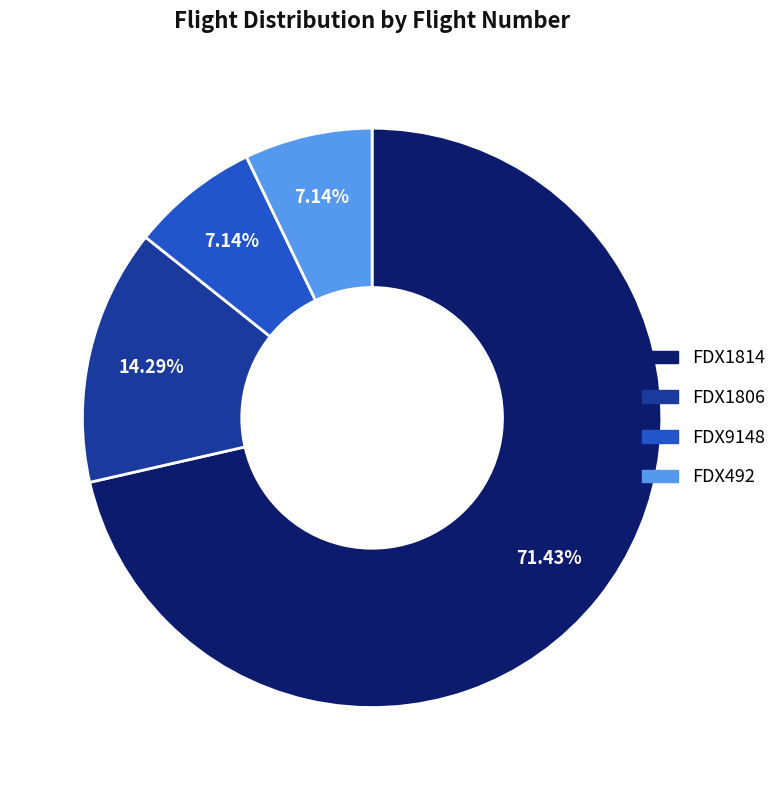

To the nearest percent, what is the average slice percentage?

25%